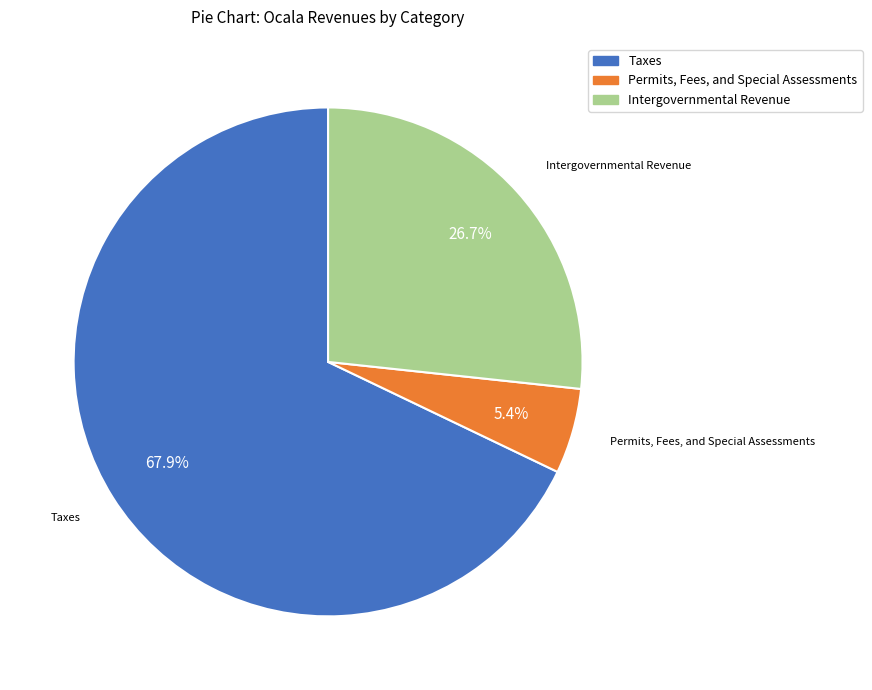

Rank the categories by value from lowest to highest.

Permits, Fees, and Special Assessments, Intergovernmental Revenue, Taxes